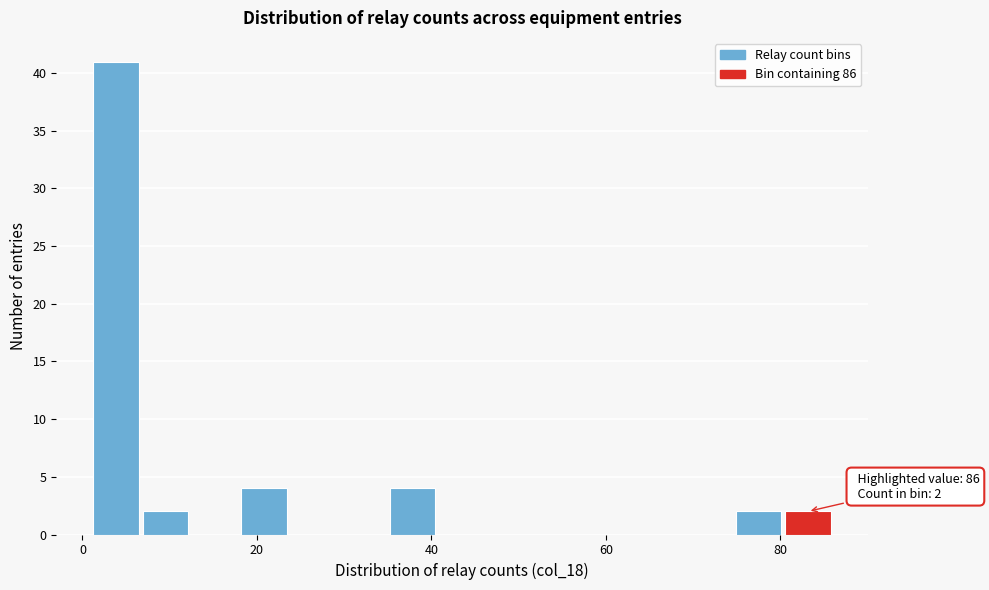

Around what value on the x-axis is the tallest bar? Give the approximate position of its centre, as read against the axis.

4